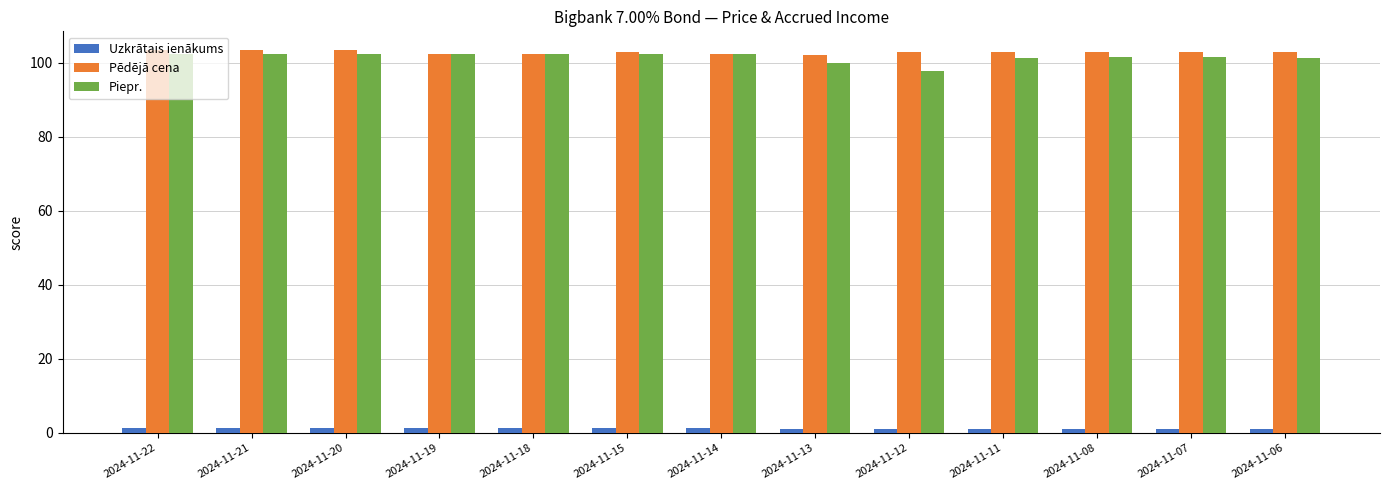

What is the smallest value displayed?

1.0